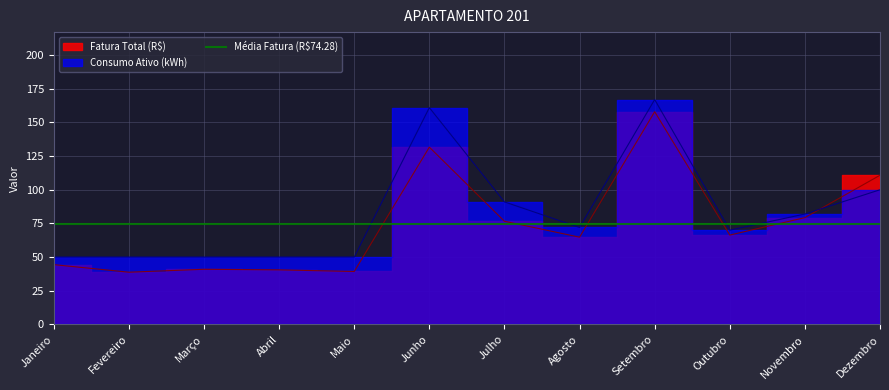

The value of Fatura Total (R$) at Maio is 14.0. True or false?

False